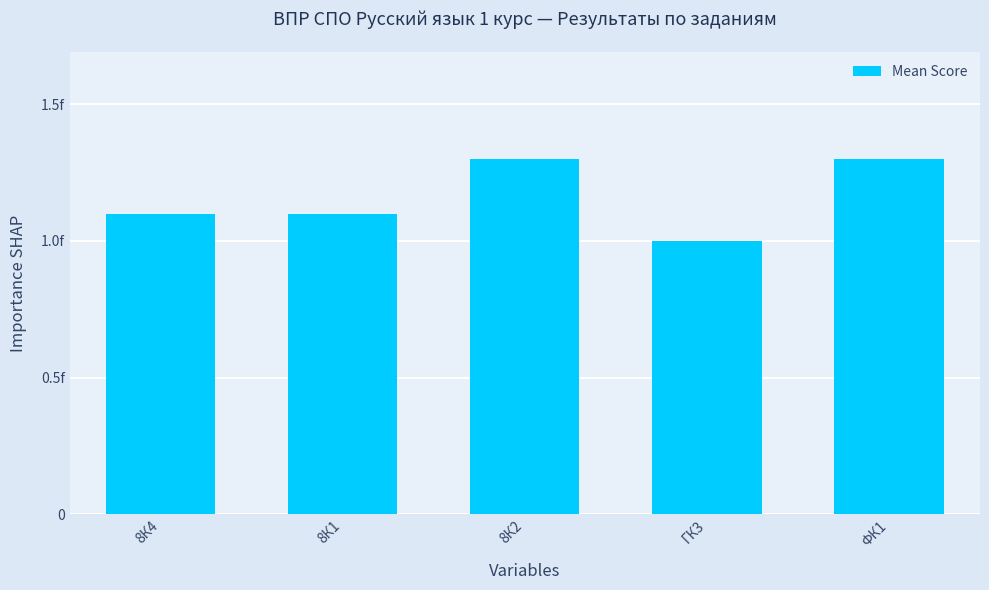

Approximately how many times larger is the value at 8К2 compared to 8К1?

1.2